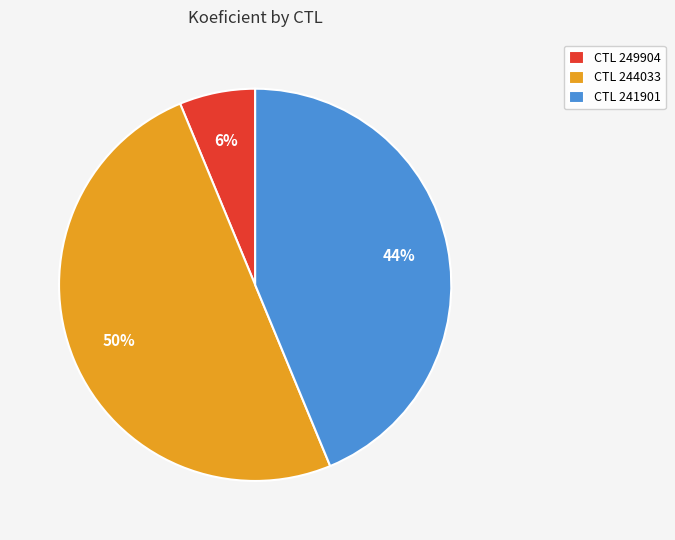

Is CTL 249904 the majority of the pie?

No